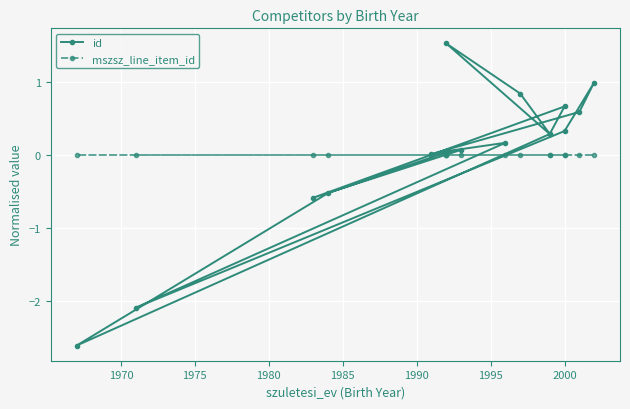

True or false: mszsz_line_item_id has more than 0 points higher than both neighbors.

False